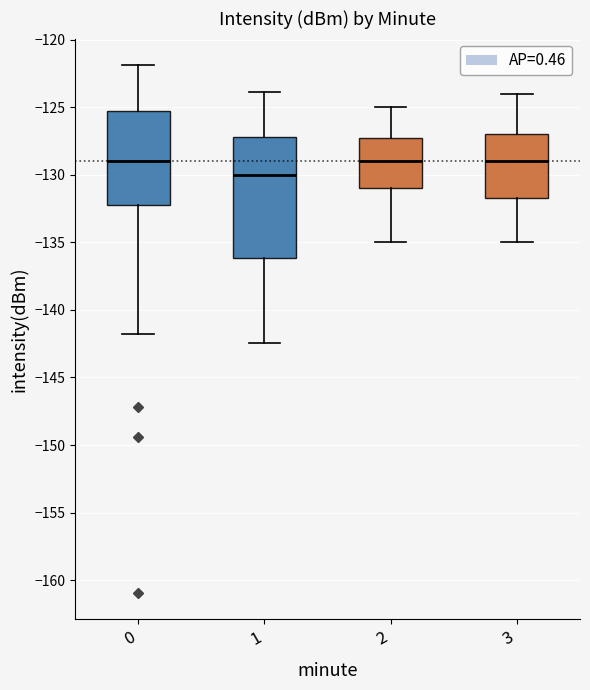

Reading left to right, transcribe this box plot: for each box, give where its median line is, the range the box spans, and where its two whiskers end, as read against the y-axis. The values are not printed on the chart, so give them approximately, as read against the axis.

0: median -129.0, box -132.0 to -125.5, whiskers -142.0 to -122.0
1: median -130.0, box -136.0 to -127.0, whiskers -142.5 to -124.0
2: median -129.0, box -131.0 to -127.0, whiskers -135.0 to -125.0
3: median -129.0, box -131.5 to -127.0, whiskers -135.0 to -124.0